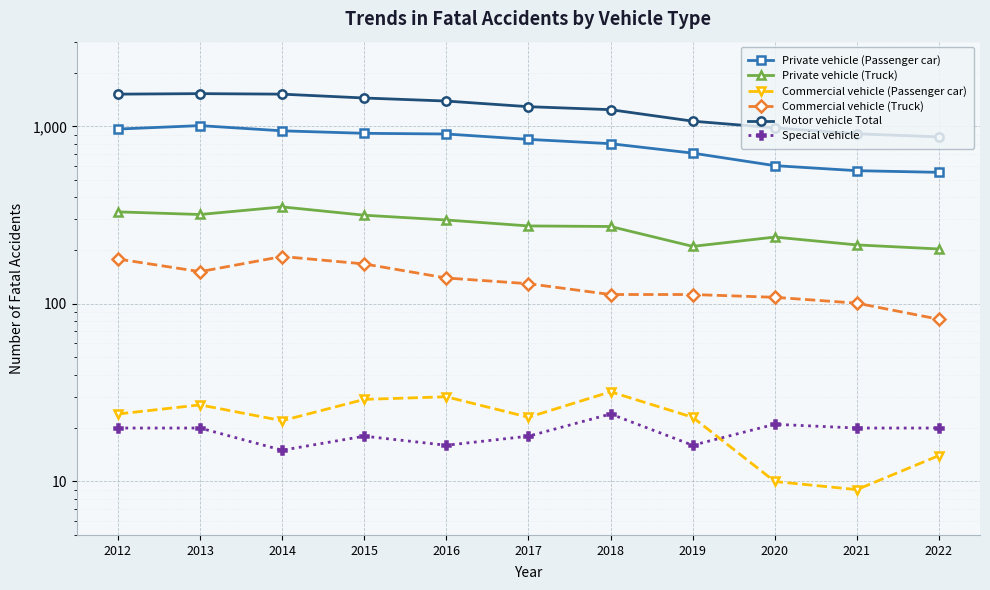

Which series has the largest total across all categories?

Motor vehicle Total